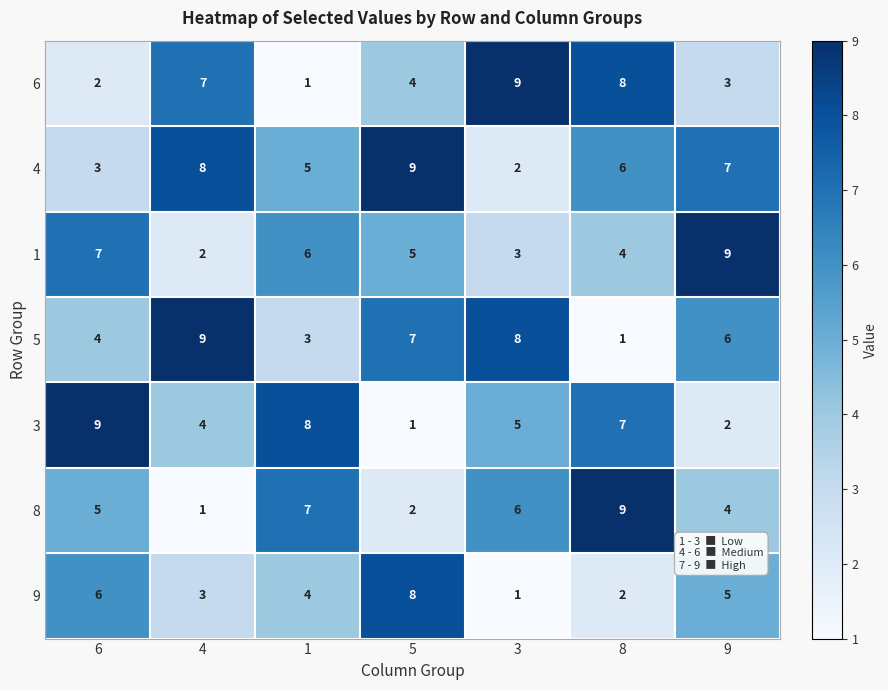

Which series has the largest total across all categories?

4